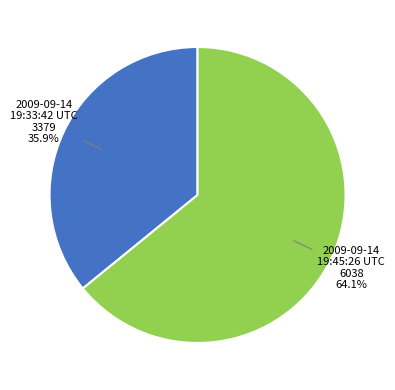

To the nearest percent, what percentage of the pie is 2009-09-14 19:45:26 UTC?

64%